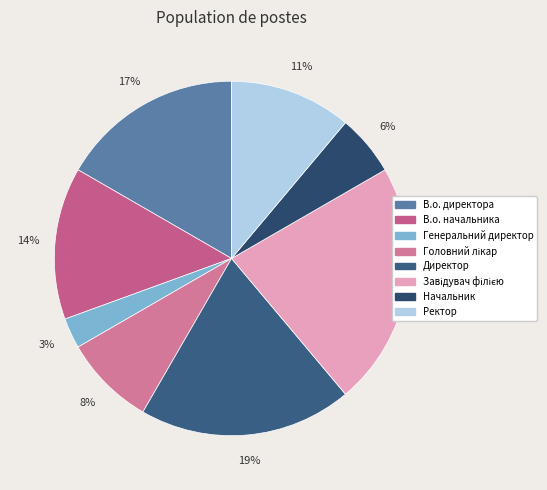

What is the largest slice in the pie chart?

Завідувач філією